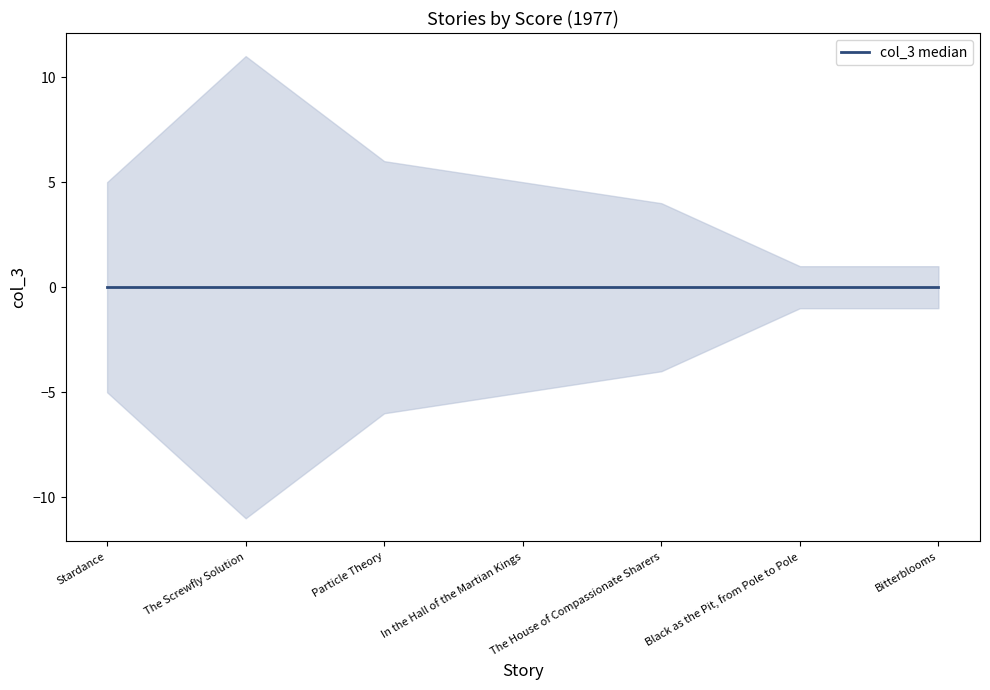

How many values are between 1 and 6?

6